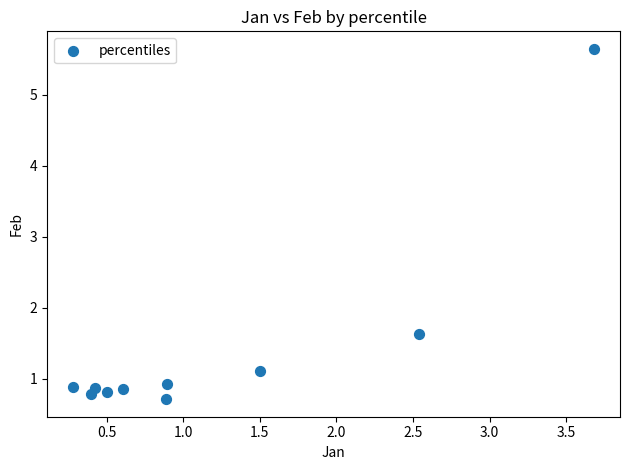

What Y value in the scatter plot is closest to 3?

1.6